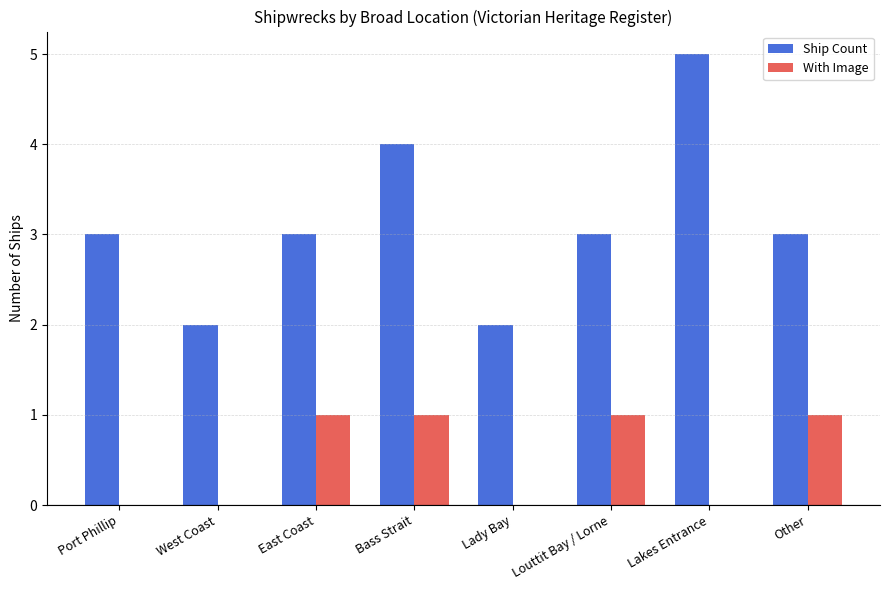

What is the greatest value displayed?

5